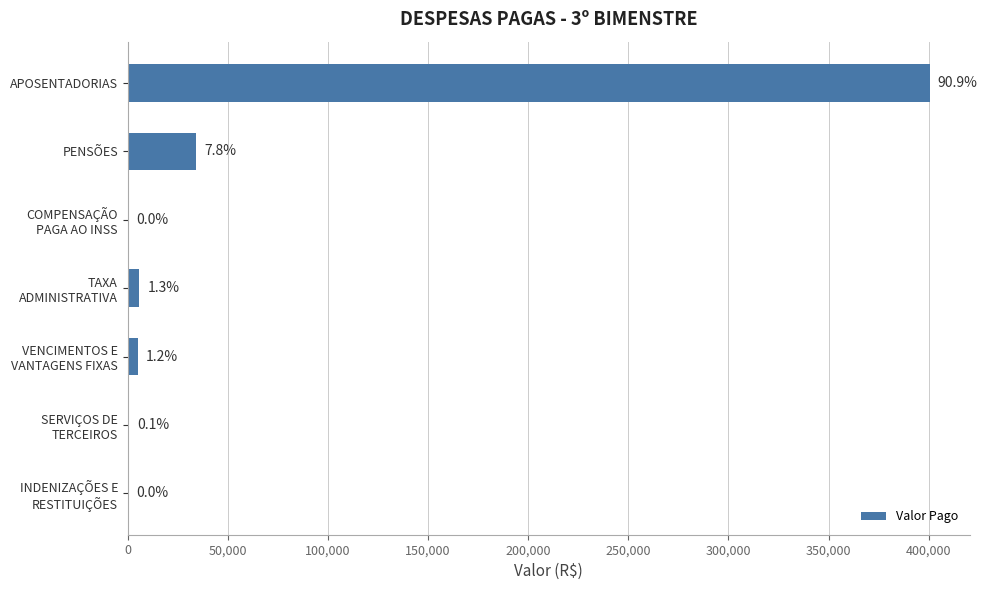

Are the bars horizontal?

Yes